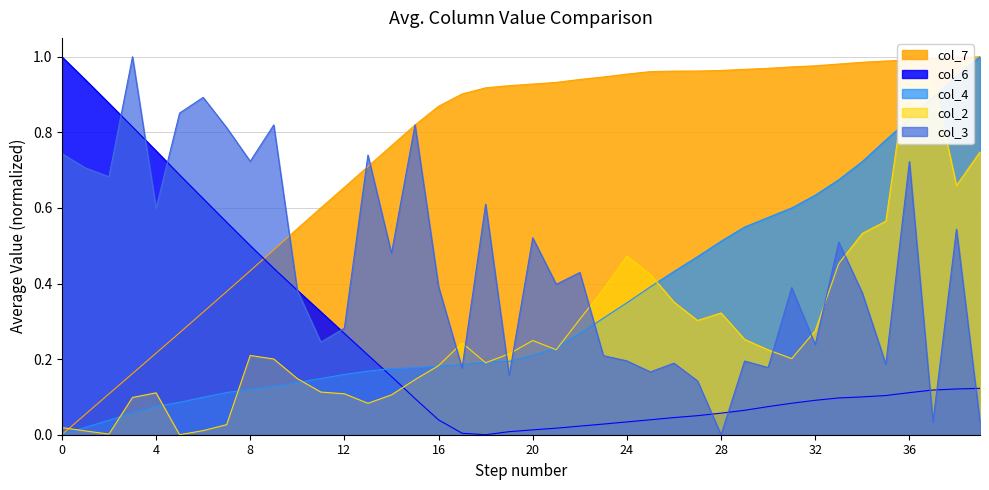

What is the difference between the second highest and second lowest values in the col_7 series?

0.9